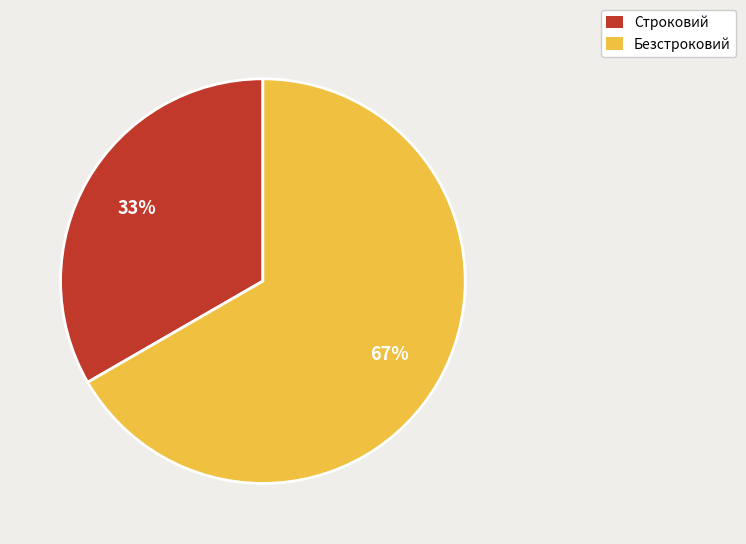

Do Безстроковий and Строковий together represent more than half of the pie?

Yes